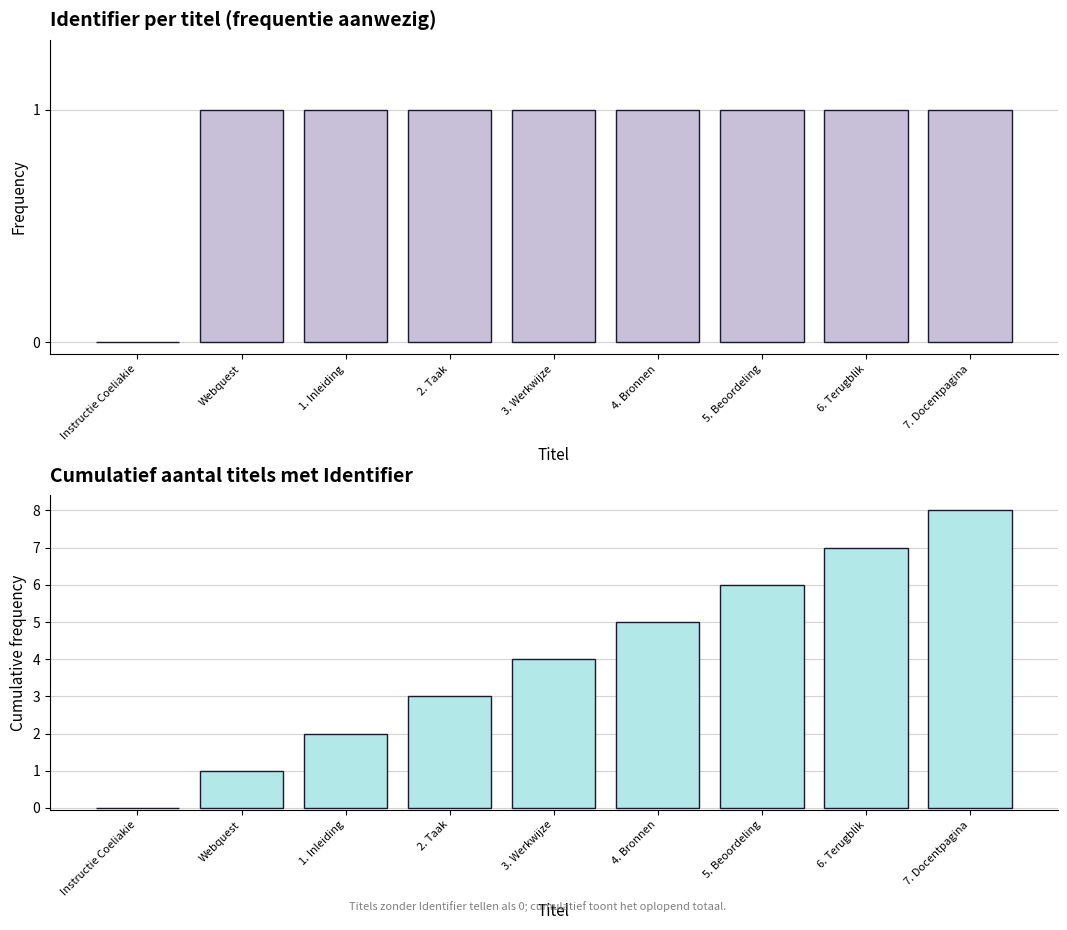

Which series changed the most between 2. Taak and 6. Terugblik?

Cumulatief